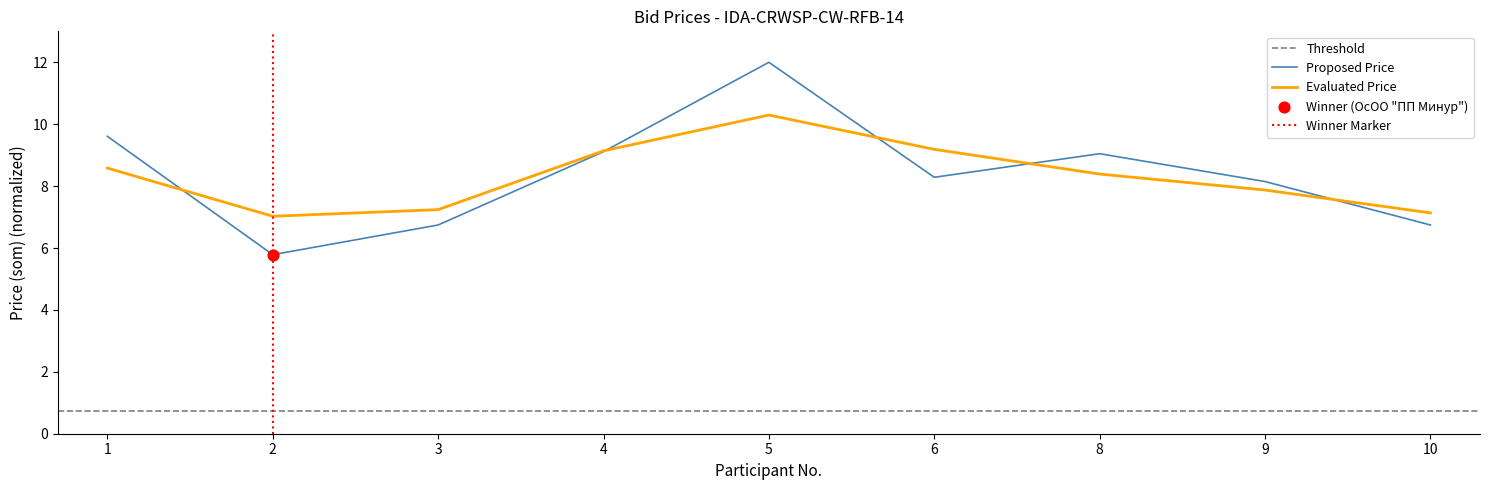

Between 1 and 8, which is larger?

1